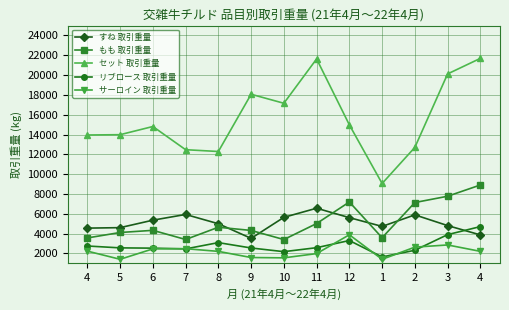

Reading left to right, list all the values displayed in this chart.

すね 取引重量: 4=4545.7	5=4594.1	6=5348.0	7=5925.3	8=4989.0	9=3511.0	10=5633.0	11=6556.0	12=5605.0	1=4718.0	2=5885.0	3=4802.0	4=3861.0
もも 取引重量: 4=3555.5	5=4104.1	6=4323.0	7=3398.0	8=4634.0	9=4312.0	10=3393.0	11=5008.0	12=7185.0	1=3578.0	2=7130.0	3=7766.0	4=8901.0
セット 取引重量: 4=13950.0	5=13981.1	6=14807.0	7=12465.2	8=12283.0	9=18064.0	10=17155.0	11=21631.0	12=14974.0	1=9053.0	2=12699.0	3=20117.0	4=21688.0
リブロース 取引重量: 4=2740.5	5=2551.4	6=2524.0	7=2448.6	8=3082.0	9=2541.0	10=2168.0	11=2570.7	12=3294.0	1=1635.0	2=2309.3	3=3889.0	4=4701.0
サーロイン 取引重量: 4=2223.8	5=1397.9	6=2450.0	7=2469.6	8=2198.0	9=1577.0	10=1545.0	11=1973.4	12=3874.0	1=1394.0	2=2626.3	3=2846.0	4=2200.0